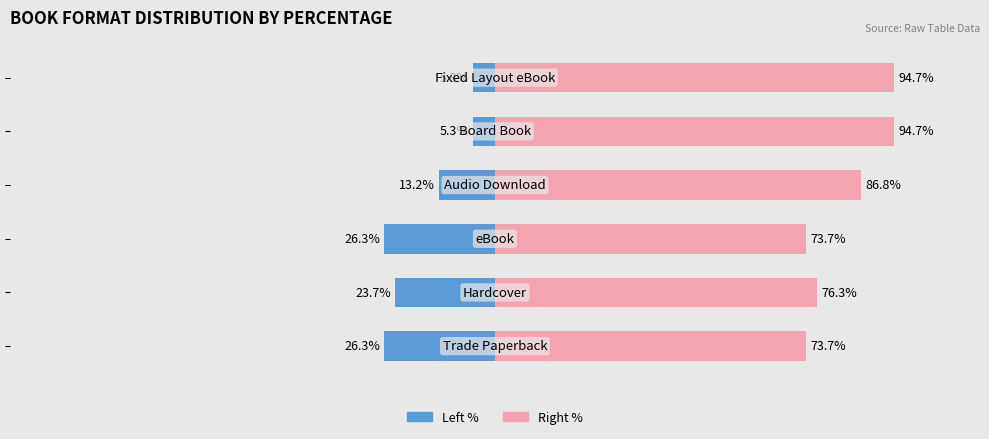

Which series has the largest total across all categories?

Count (right %)